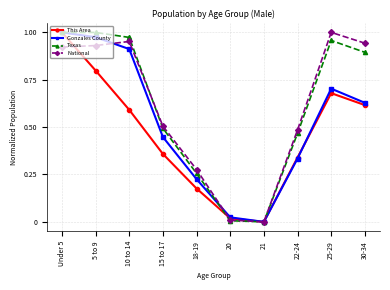

What position from the left is 21?

7